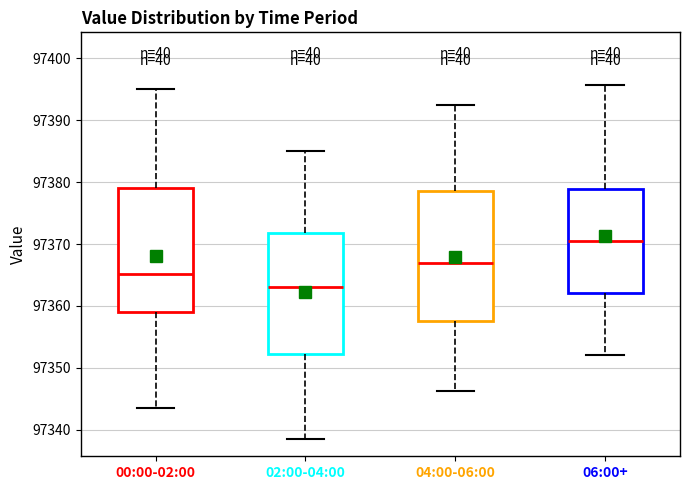

Where is the upper edge of the box for 04:00-06:00 on the y-axis? The values are not printed on the chart, so give them approximately, as read against the axis.

97378